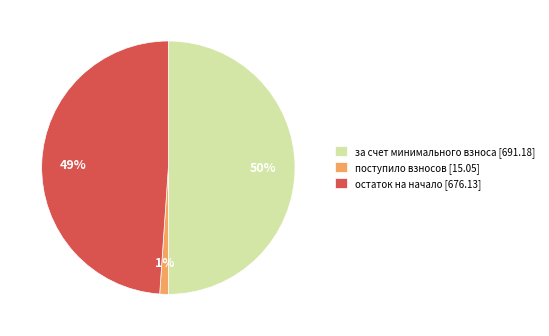

To the nearest percent, what is the difference between the за счет минимального взноса [691.18] and остаток на начало [676.13] slice percentages?

1%